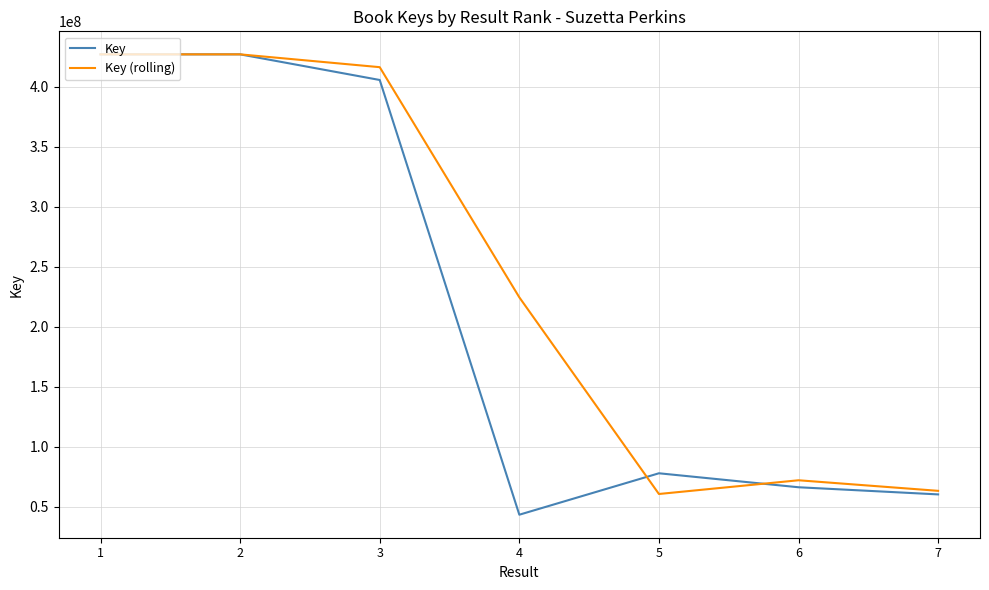

Where does the Key series first go above 77765558?

1